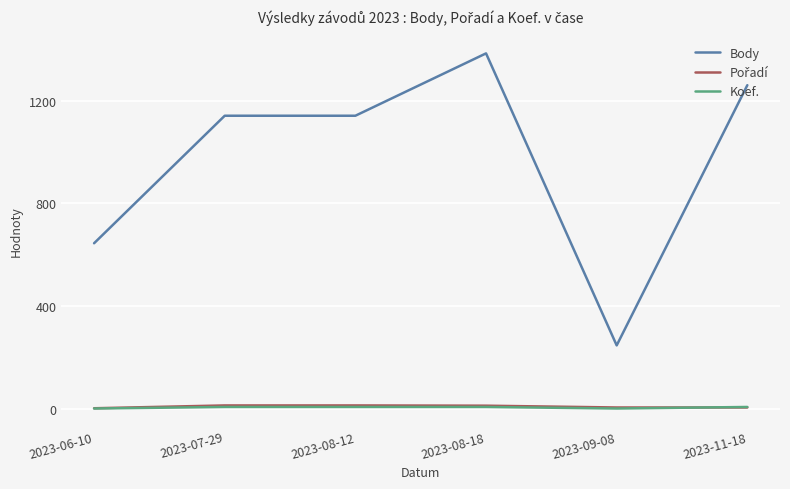

What is the greatest value displayed?

1385